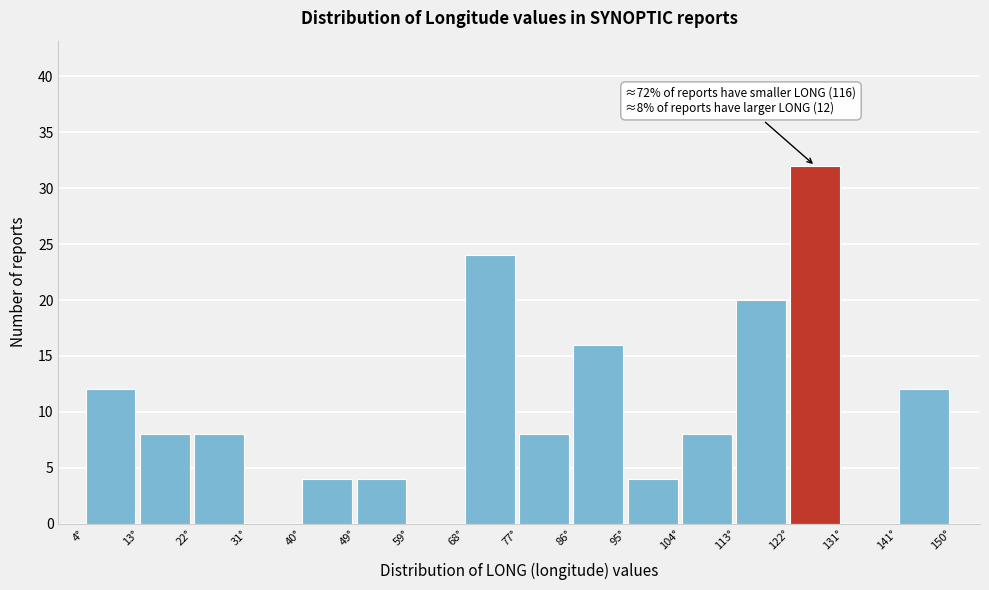

Over which range of the x-axis is the bar tallest?

122 to 131